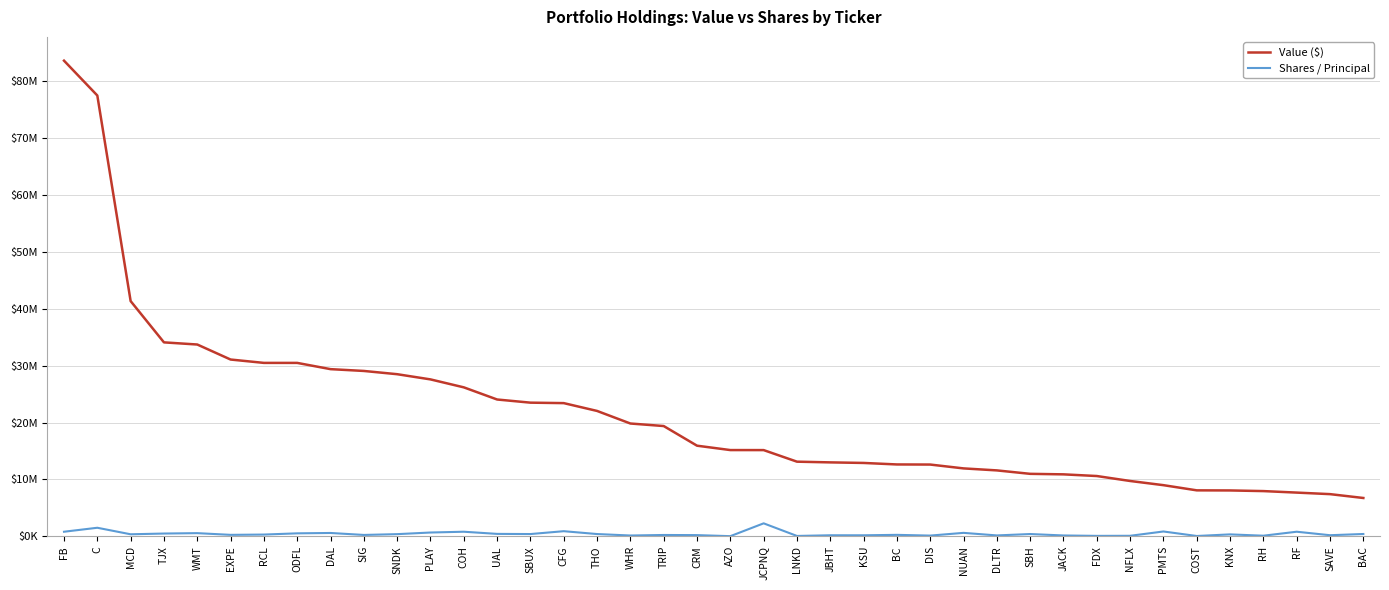

Reading right to left, extract all data points from this chart.

Value ($): BAC=6732000	SAVE=7409000	RF=7680000	RH=7945000	KNX=8058000	COST=8075000	PMTS=8986000	NFLX=9722000	FDX=10593000	JACK=10887000	SBH=10978000	DLTR=11583000	NUAN=11934000	DIS=12610000	BC=12628000	KSU=12893000	JBHT=12992000	LNKD=13117000	JCPNQ=15152000	AZO=15157000	CRM=15927000	TRIP=19381000	WHR=19827000	THO=22037000	CFG=23412000	SBUX=23493000	UAL=24048000	COH=26184000	PLAY=27582000	SNDK=28496000	SIG=29067000	DAL=29385000	ODFL=30482000	RCL=30484000	EXPE=31075000	WMT=33715000	TJX=34093000	MCD=41349000	C=77495000	FB=83622000
Shares / Principal: BAC=400000	SAVE=185926	RF=800000	RH=100000	KNX=332566	COST=50000	PMTS=842920	NFLX=85000	FDX=71100	JACK=141919	SBH=393611	DLTR=150000	NUAN=600000	DIS=120000	BC=250000	KSU=172670	JBHT=177100	LNKD=58278	JCPNQ=2275000	AZO=20430	CRM=203156	TRIP=227341	WHR=135000	THO=392466	CFG=893910	SBUX=391354	UAL=419688	COH=800000	PLAY=660800	SNDK=375000	SIG=235000	DAL=579708	ODFL=516035	RCL=301193	EXPE=250000	WMT=550000	TJX=480797	MCD=350000	C=1497491	FB=798984